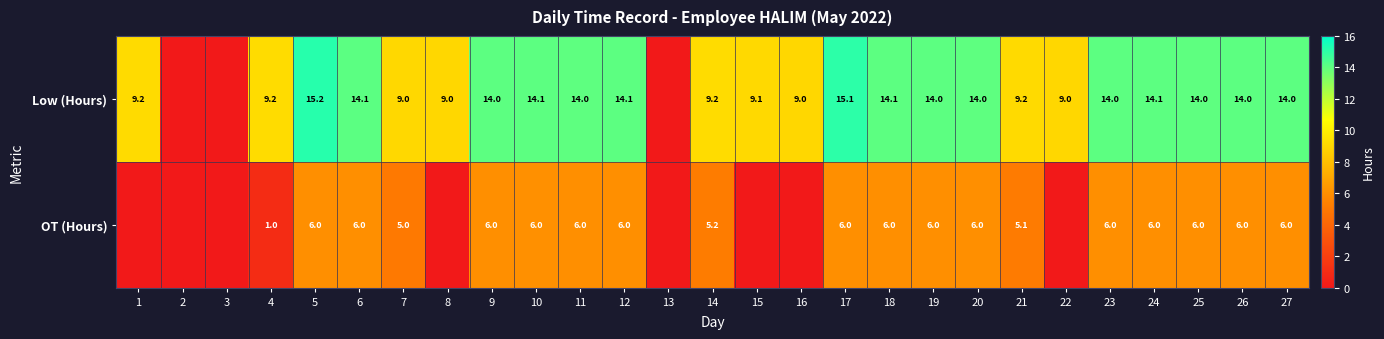

Rank the series at 5 from highest to lowest value.

Low (Hours), OT (Hours)